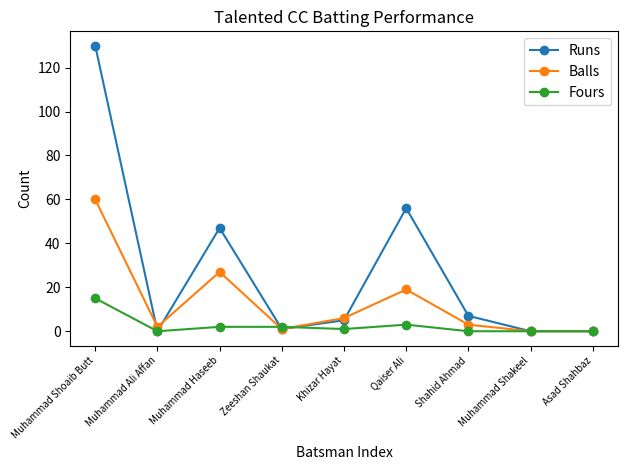

Reading left to right, transcribe all the data shown in this chart.

Runs: Muhammad Shoaib Butt=130	Muhammad Ali Affan=0	Muhammad Haseeb=47	Zeeshan Shaukat=1	Khizar Hayat=5	Qaiser Ali=56	Shahid Ahmad=7	Muhammad Shakeel=0	Asad Shahbaz=0
Balls: Muhammad Shoaib Butt=60	Muhammad Ali Affan=2	Muhammad Haseeb=27	Zeeshan Shaukat=1	Khizar Hayat=6	Qaiser Ali=19	Shahid Ahmad=3	Muhammad Shakeel=0	Asad Shahbaz=0
Fours: Muhammad Shoaib Butt=15	Muhammad Ali Affan=0	Muhammad Haseeb=2	Zeeshan Shaukat=2	Khizar Hayat=1	Qaiser Ali=3	Shahid Ahmad=0	Muhammad Shakeel=0	Asad Shahbaz=0